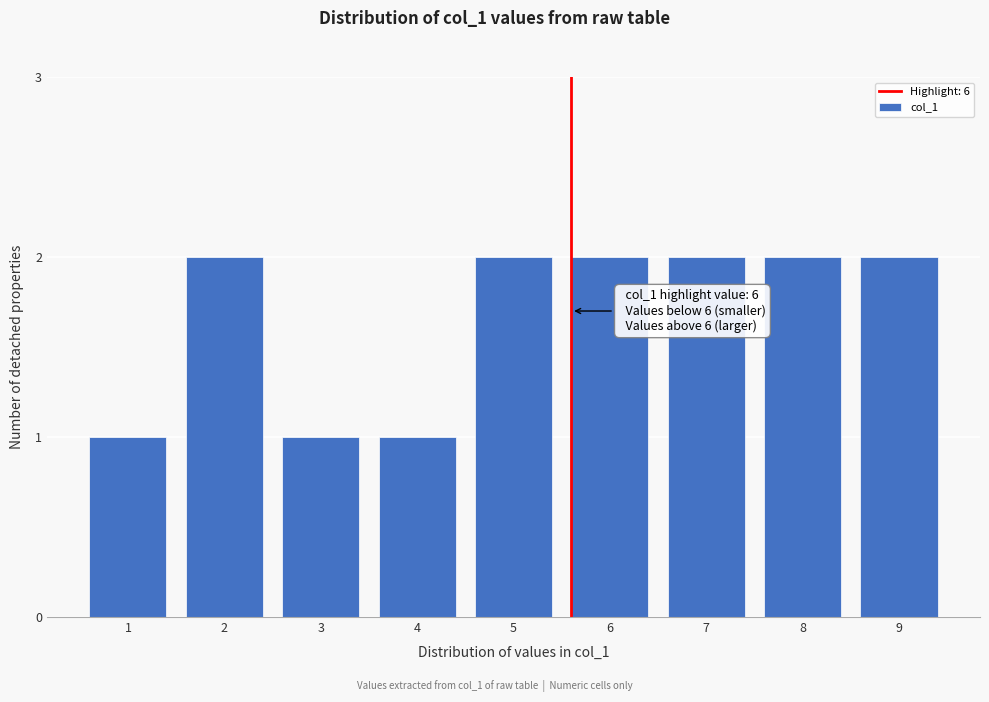

Reading left to right, what are all the values shown in this chart?

1=1	2=2	3=1	4=1	5=2	6=2	7=2	8=2	9=2